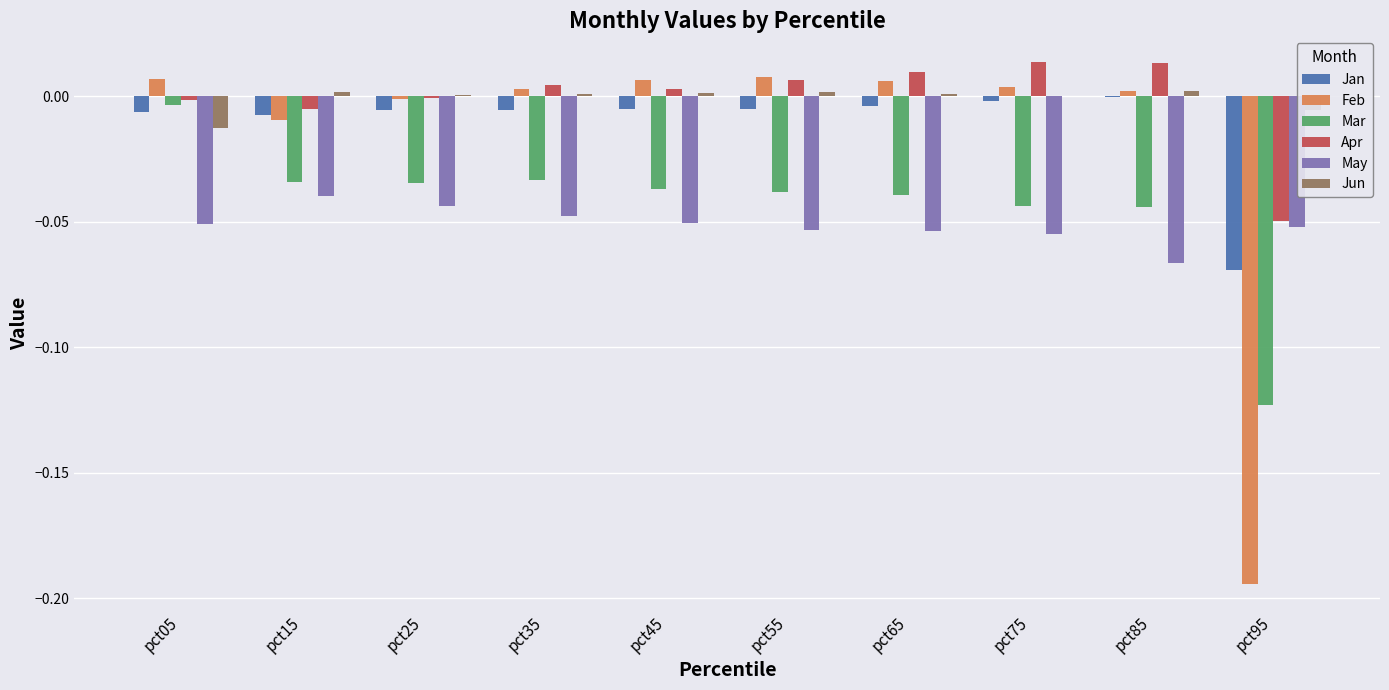

Which series has the widest spread of values?

Feb